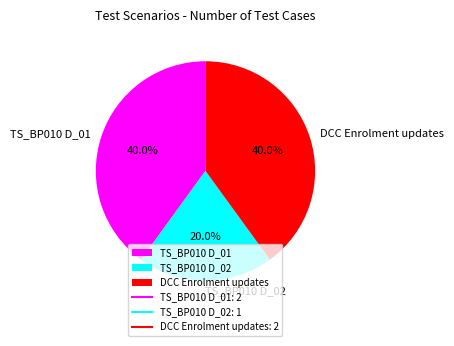

Approximately how many times larger is the value at TS_BP010 D_01 compared to DCC Enrolment updates?

1.0